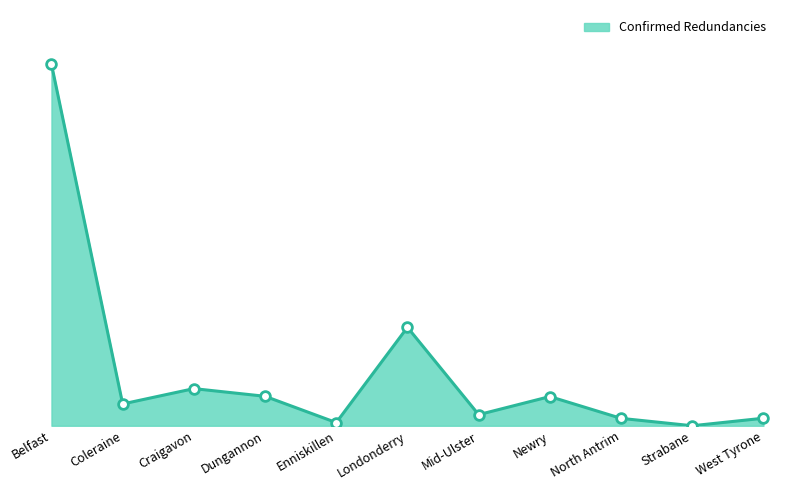

Between Craigavon and Belfast, which is larger?

Belfast